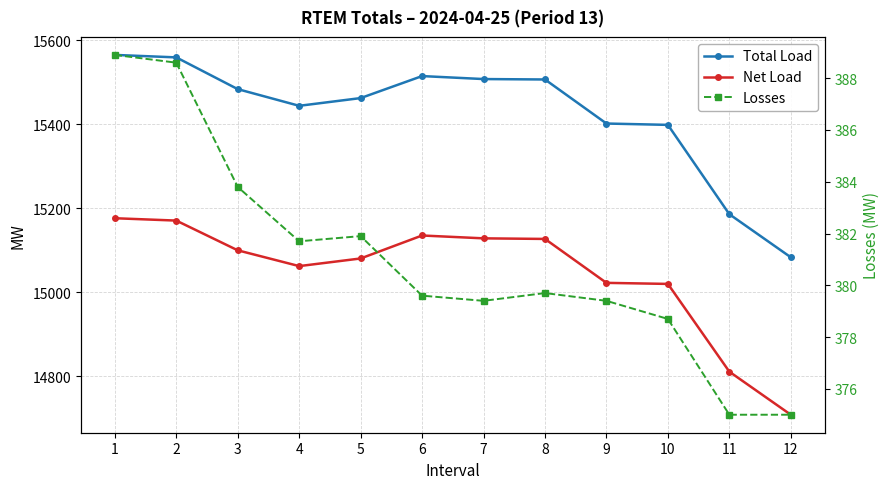

What is the total value across all series at 2?

31118.2